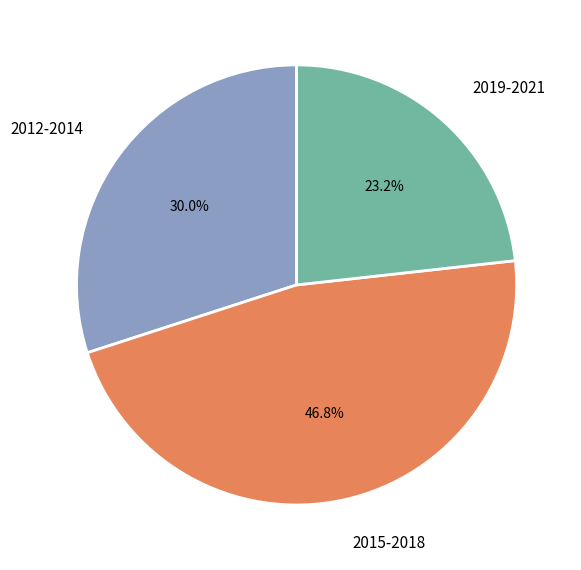

What percentage do 2019-2021 and 2012-2014 together represent?

53.2%